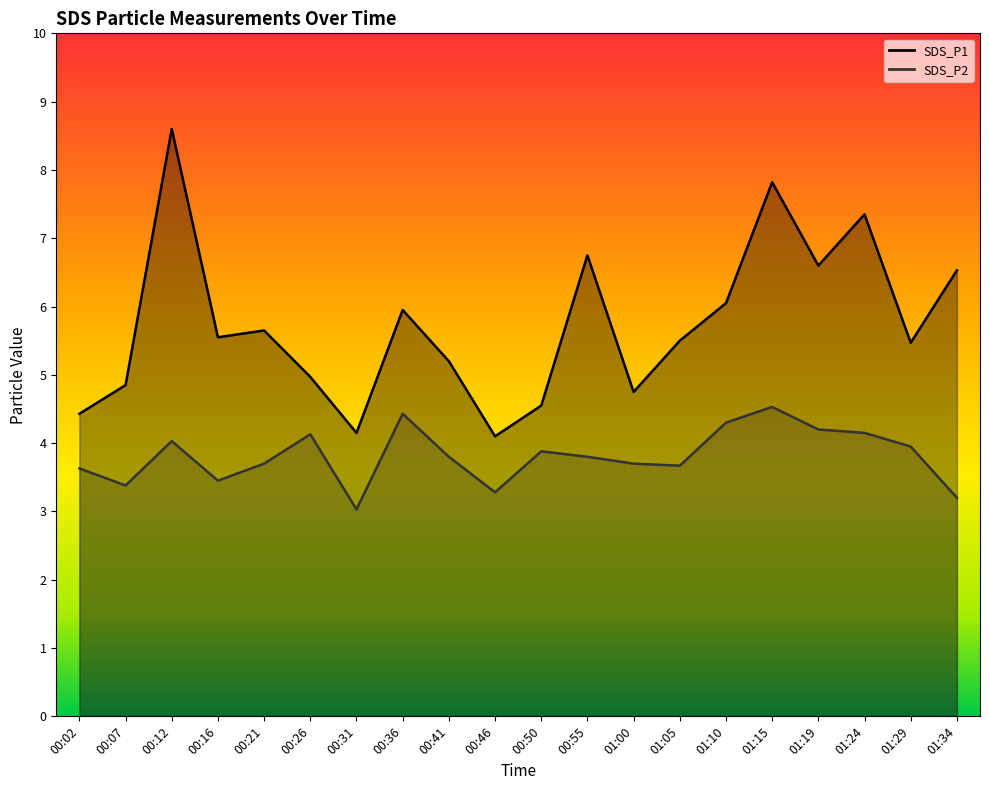

What is the difference between the maximum and minimum values in the SDS_P1 series?

4.5